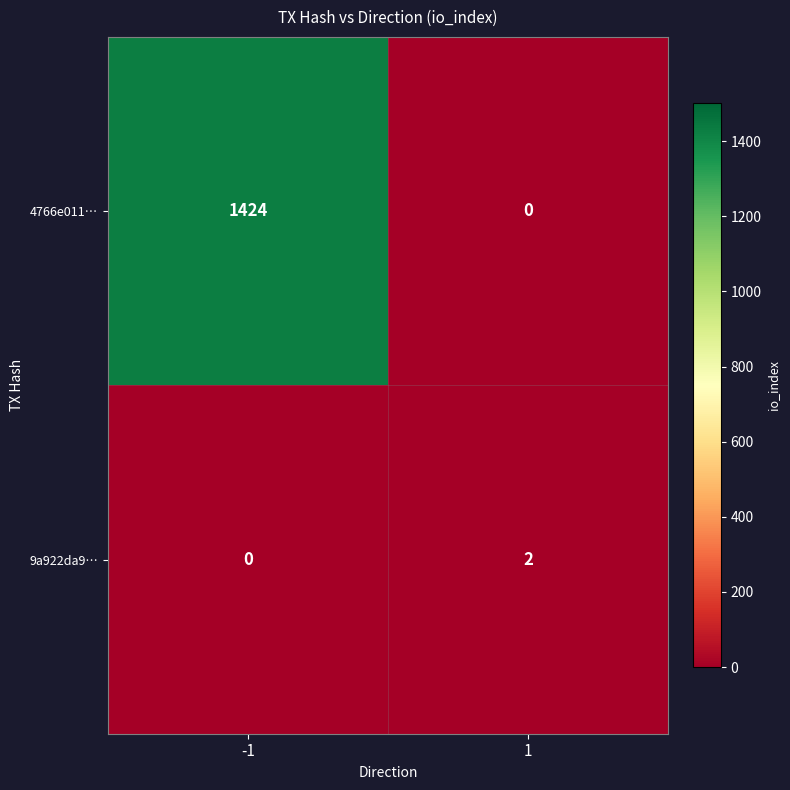

List the series in order of their peak value, highest first.

4766e011…, 9a922da9…